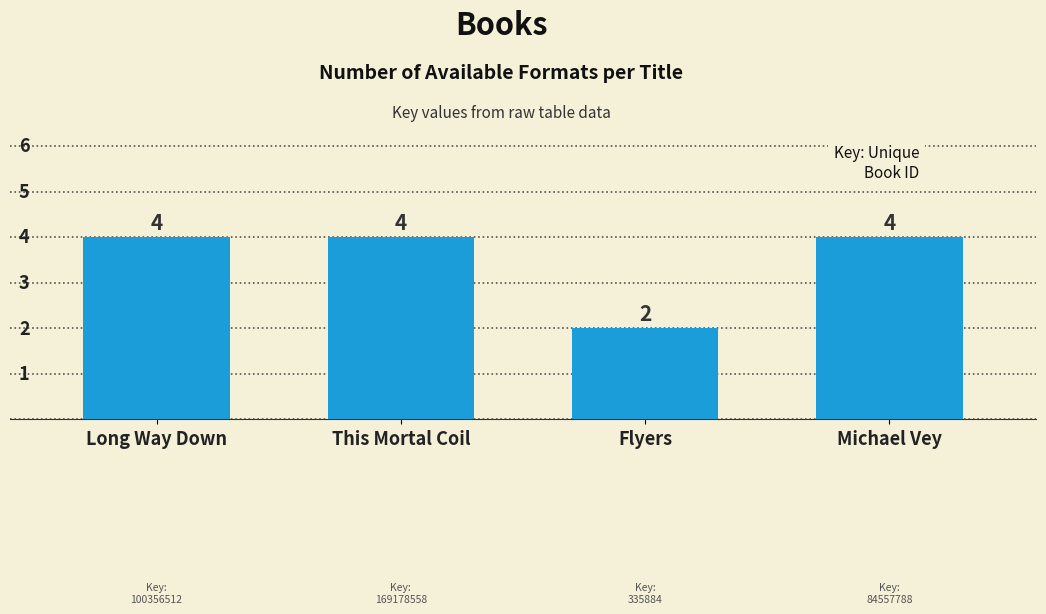

Reading right to left, transcribe all the data shown in this chart.

Michael Vey=4	Flyers=2	This Mortal Coil=4	Long Way Down=4